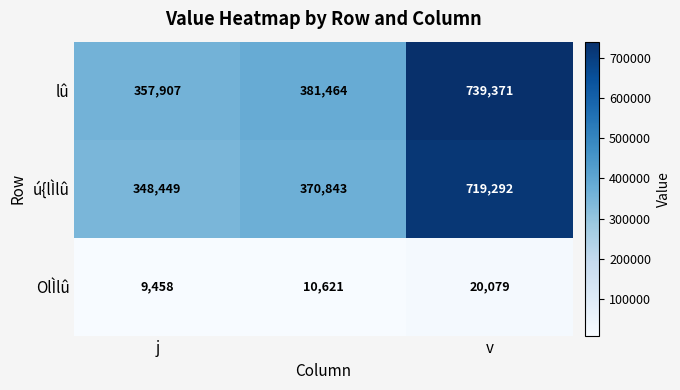

At how many categories does at least one series exceed 135349?

3